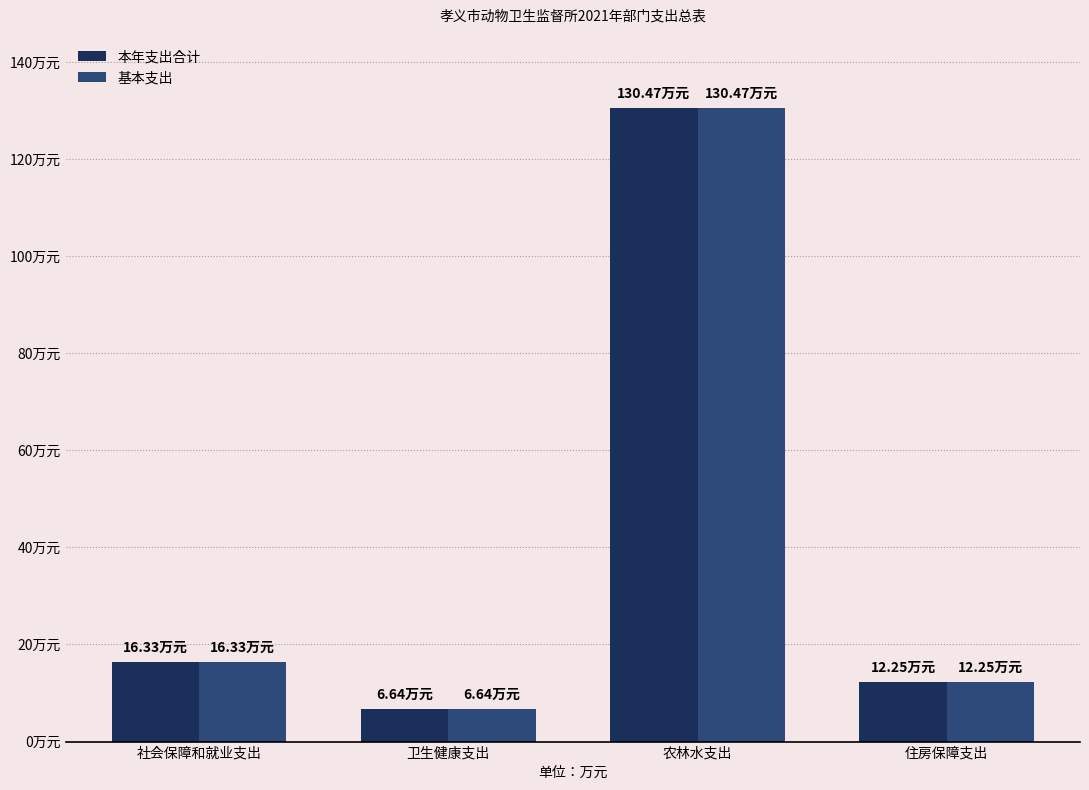

What is the label of the 2nd bar from the right?

农林水支出